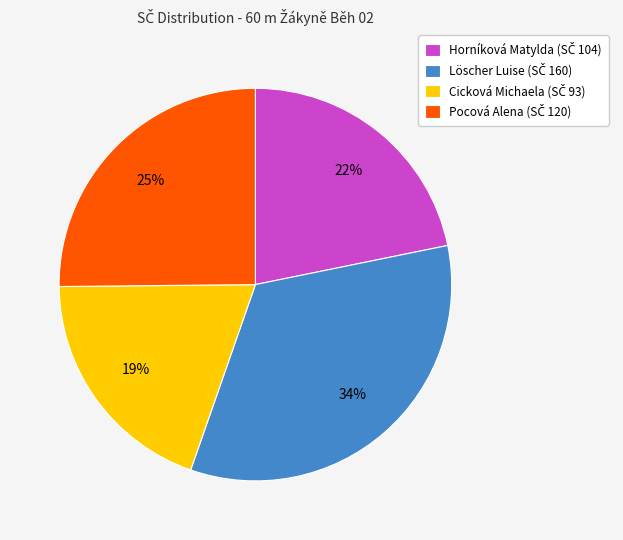

Which category has the smallest portion of the pie?

Cicková Michaela